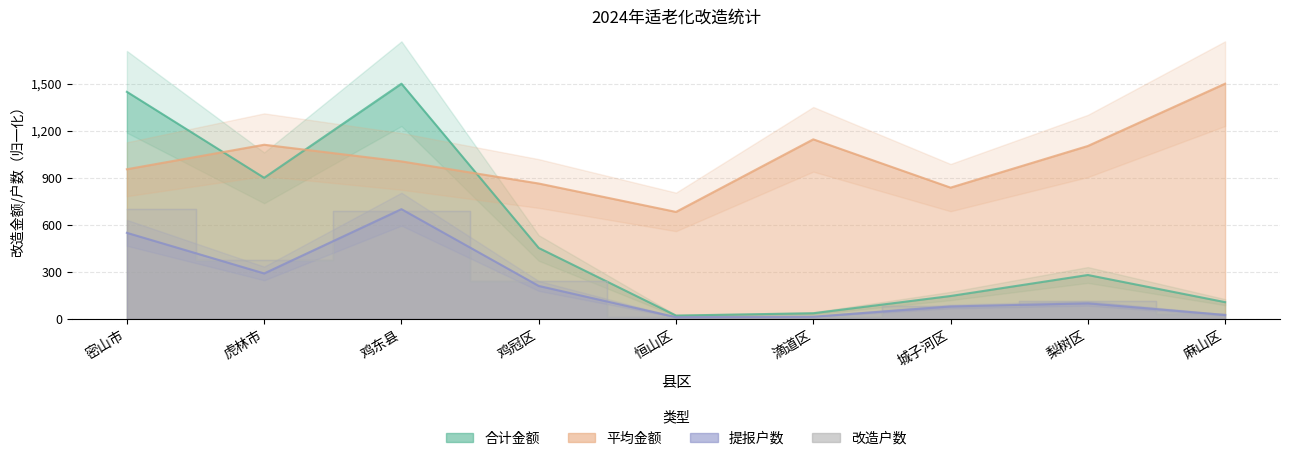

Rank the series at 虎林市 from highest to lowest value.

平均金额, 合计金额, 改造户数, 提报户数